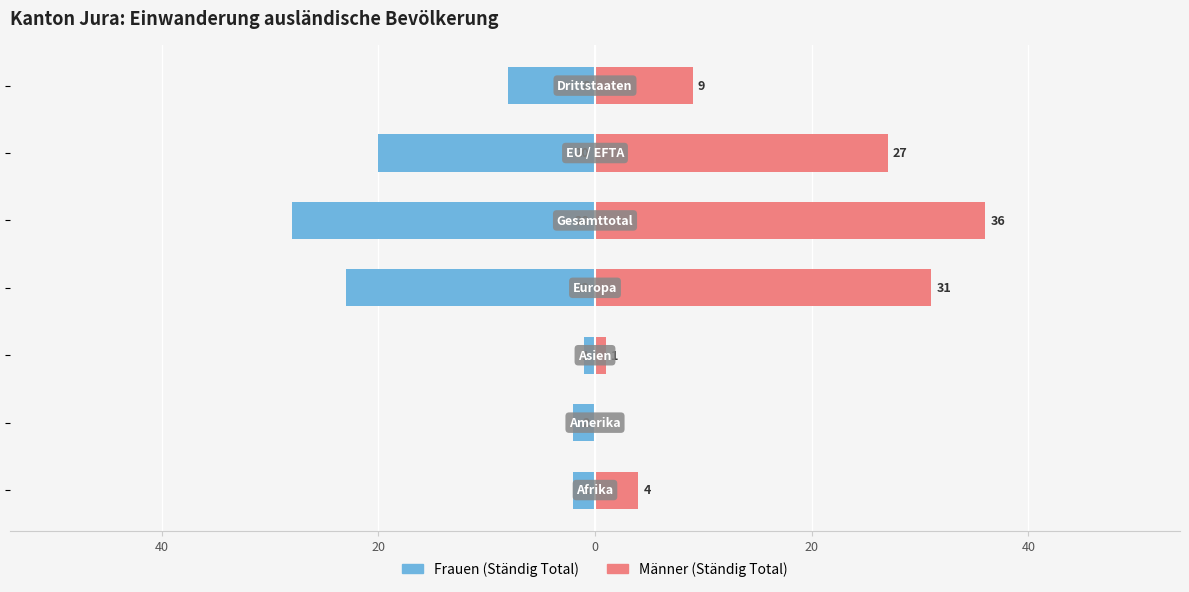

Which series has the widest spread of values?

Männer (Ständig Total)